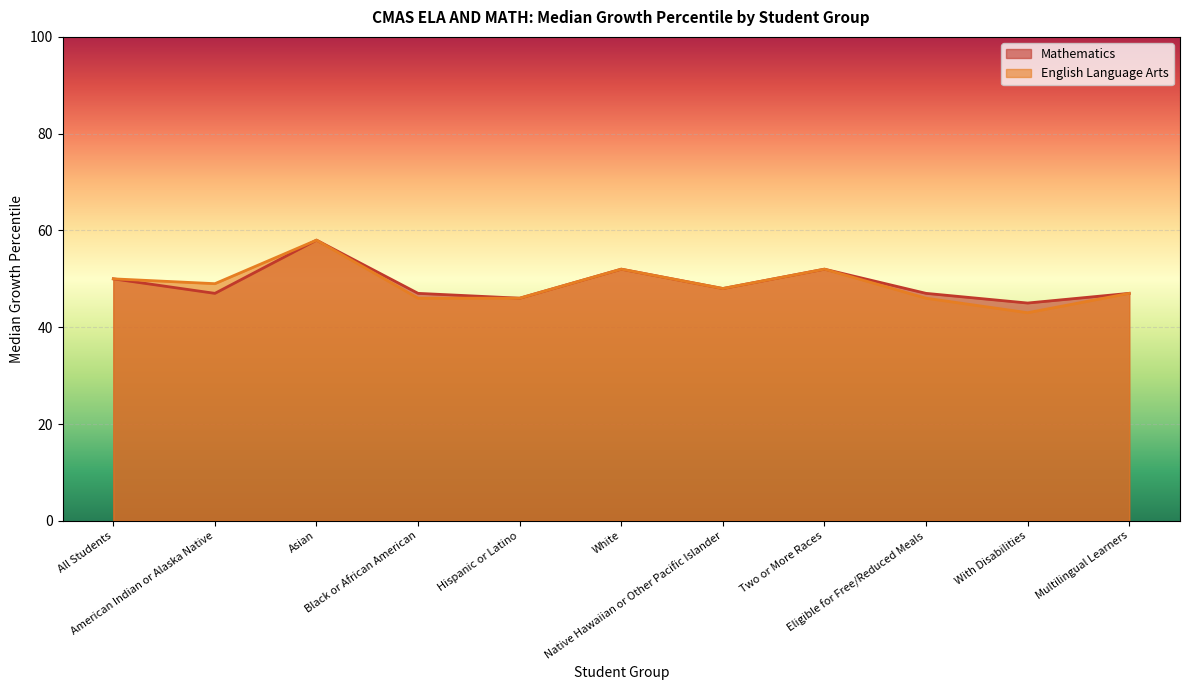

Reading left to right, list all the values displayed in this chart.

Mathematics: All Students=50	American Indian or Alaska Native=47	Asian=58	Black or African American=47	Hispanic or Latino=46	White=52	Native Hawaiian or Other Pacific Islander=48	Two or More Races=52	Eligible for Free/Reduced Meals=47	With Disabilities=45	Multilingual Learners=47
English Language Arts: All Students=50	American Indian or Alaska Native=49	Asian=58	Black or African American=46	Hispanic or Latino=46	White=52	Native Hawaiian or Other Pacific Islander=48	Two or More Races=52	Eligible for Free/Reduced Meals=46	With Disabilities=43	Multilingual Learners=47